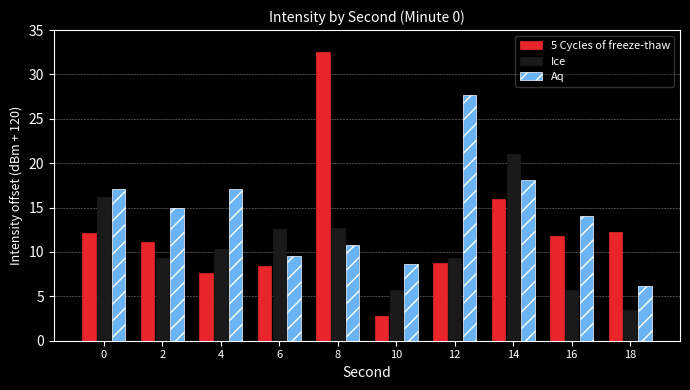

How many values in the Ice series exceed 10?

5